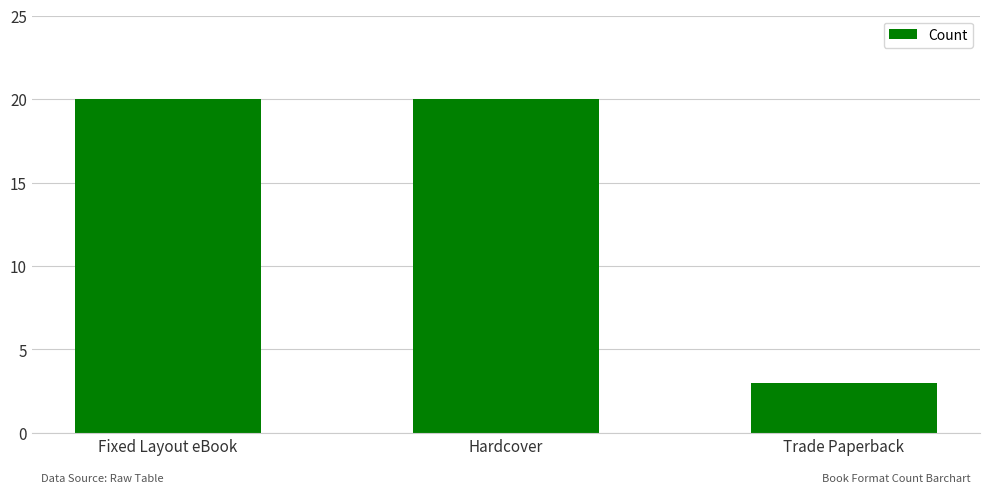

How many values are below 20?

1